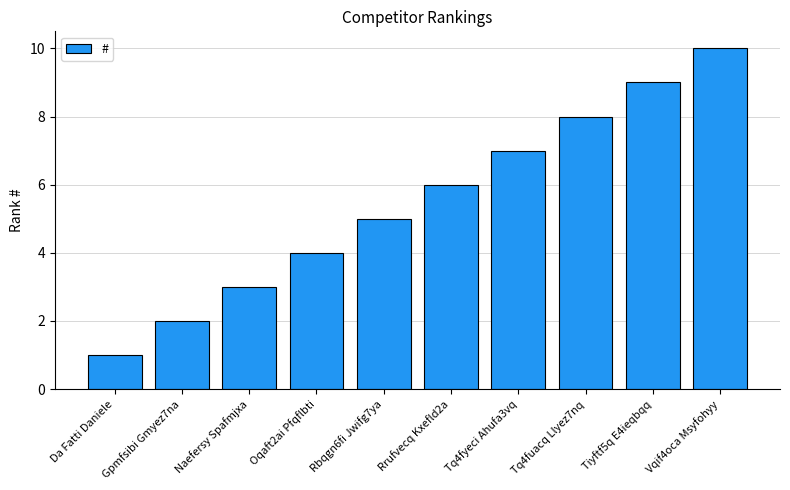

Rank the categories by value from highest to lowest.

Vqif4oca Msyfohyy, Tiyftf5q E4ieqbqq, Tq4fuacq Llyez7nq, Tq4fyeci Ahufa3vq, Rrufvecq Kxefld2a, Rbqgn6fi Jwifg7ya, Oqaft2ai Pfqflbti, Naefersy Spafmjxa, Gpmfsibi Gmyez7na, Da Fatti Daniele